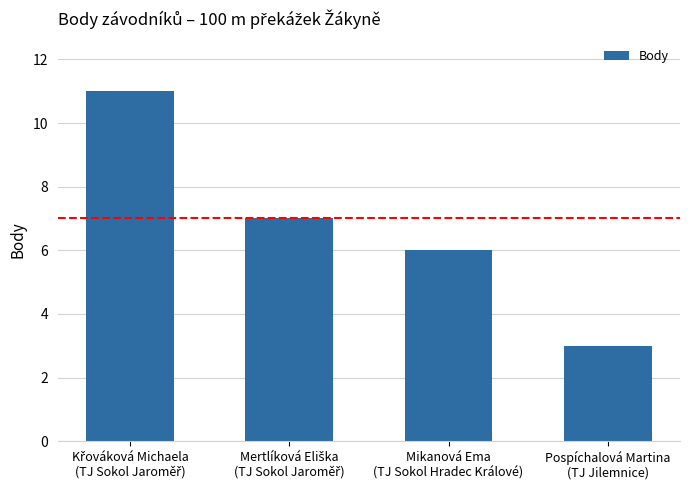

What is the sum of all values?

27